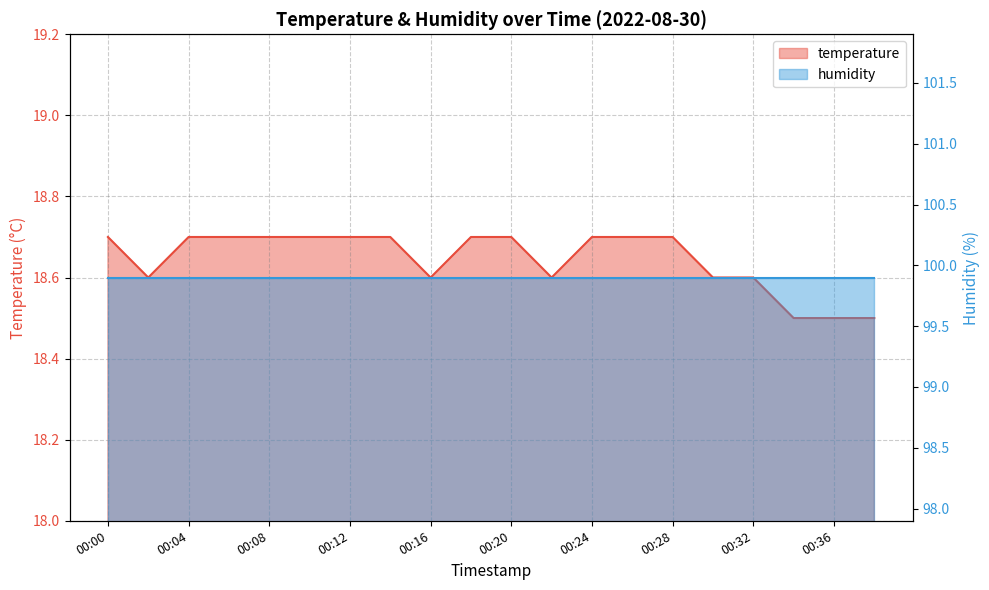

What is the value of the 2nd point from the left?

18.6